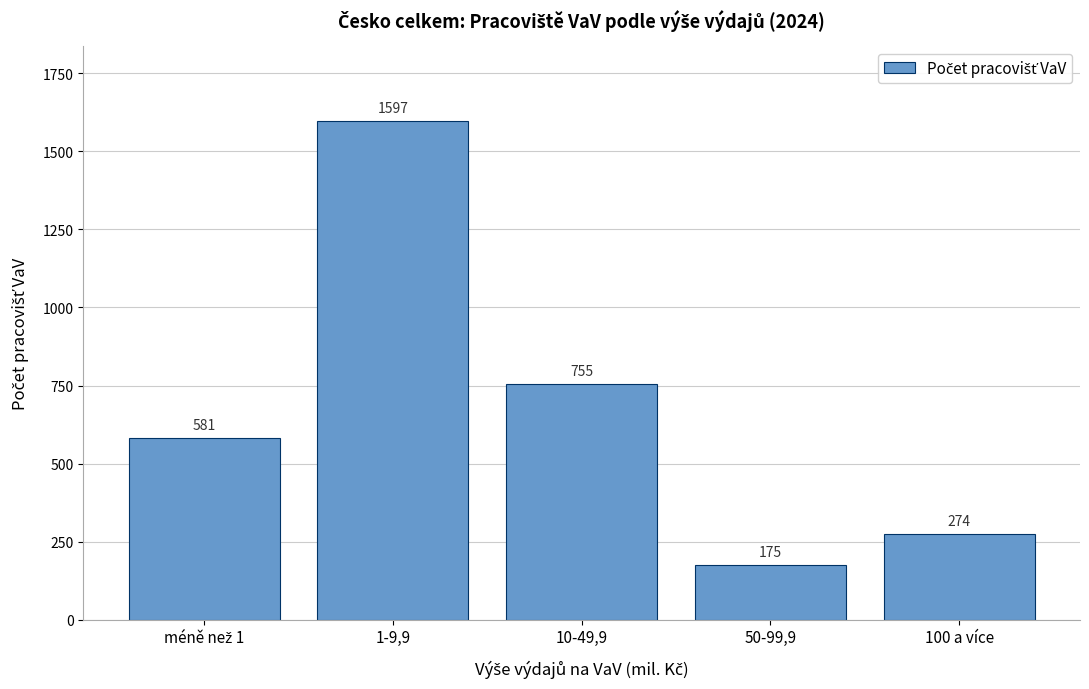

Reading right to left, transcribe all the data shown in this chart.

274	175	755	1597	581